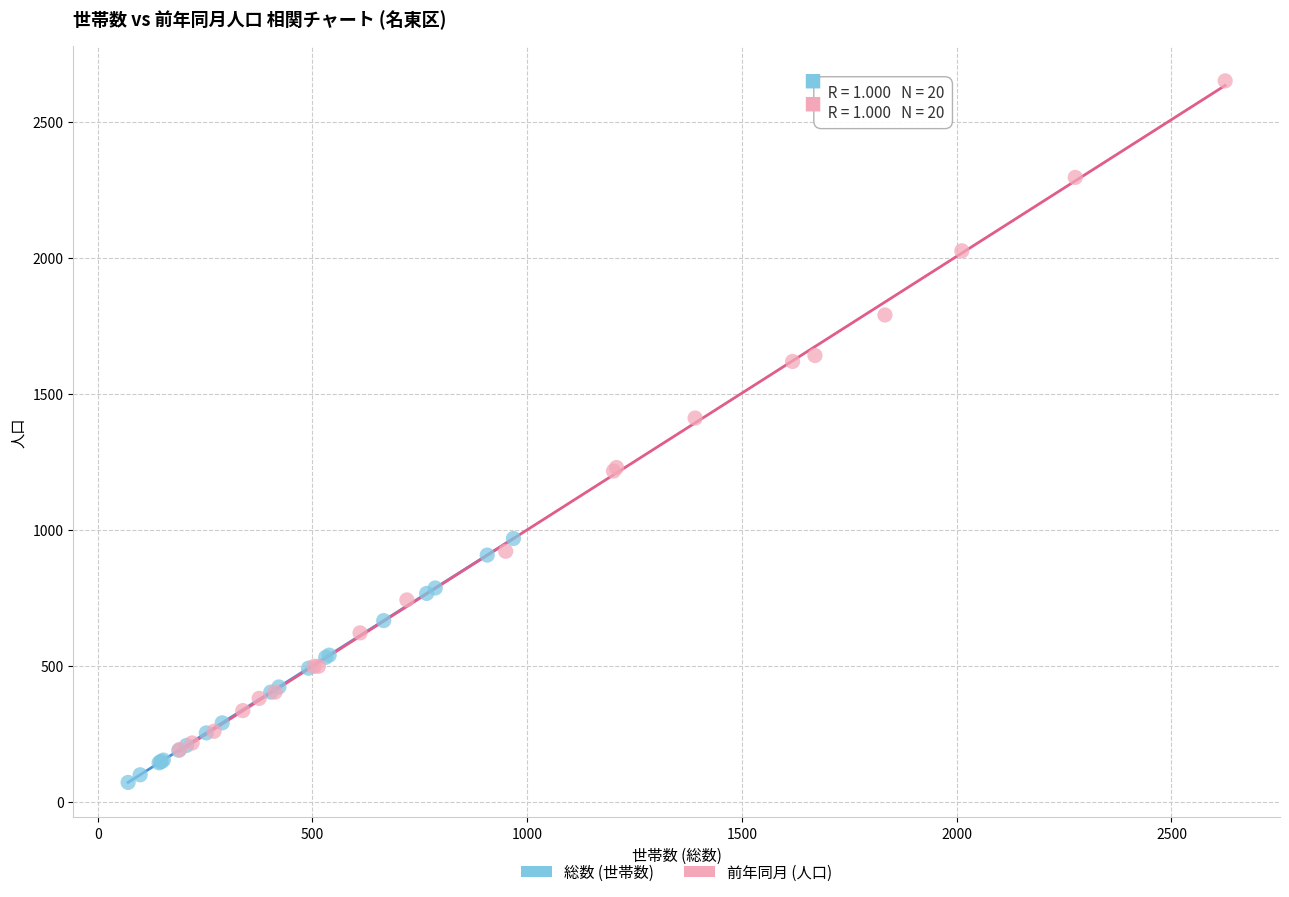

Which series reaches the minimum Y coordinate?

総数 (世帯数)